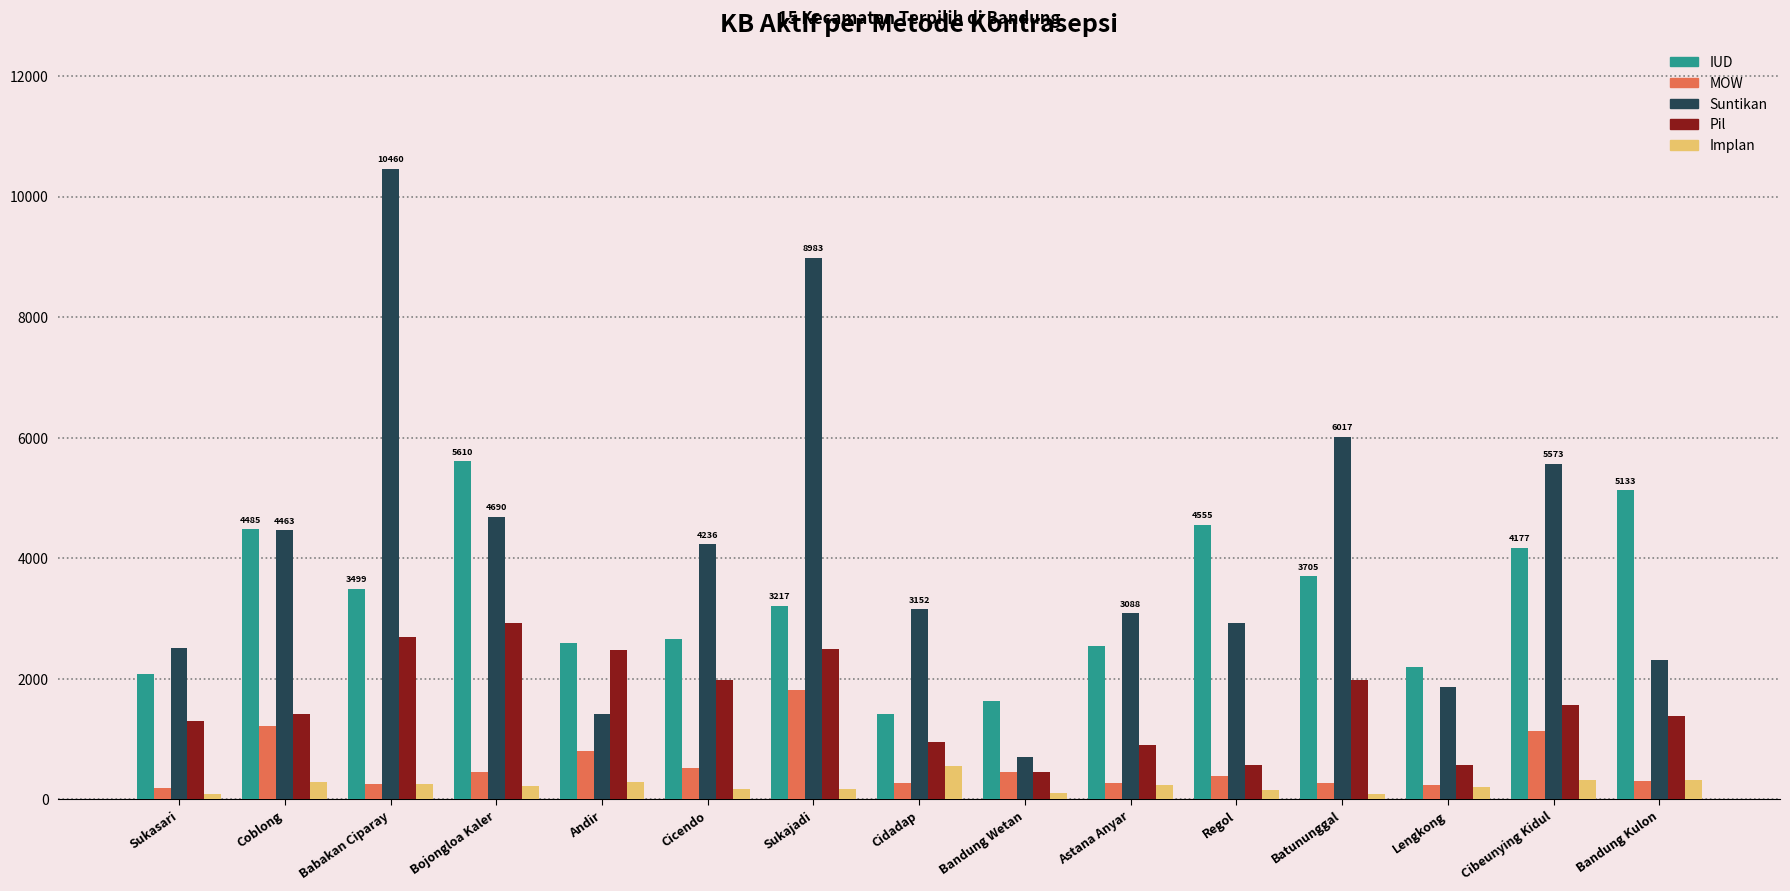

What is the average value of the Implan series?

232